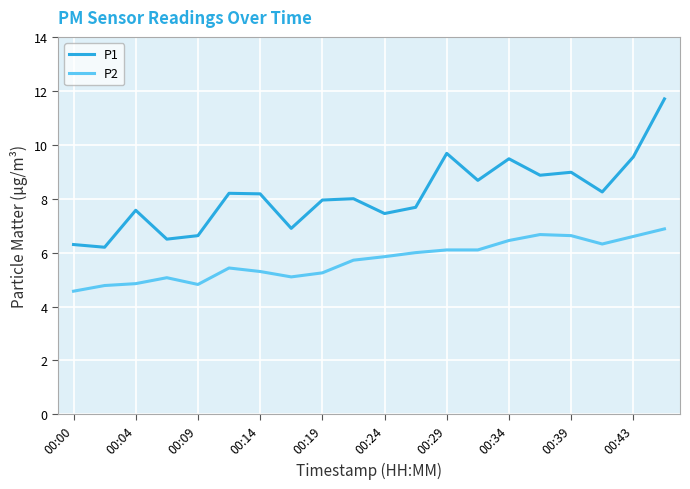

Count the number of categories in the chart.

20